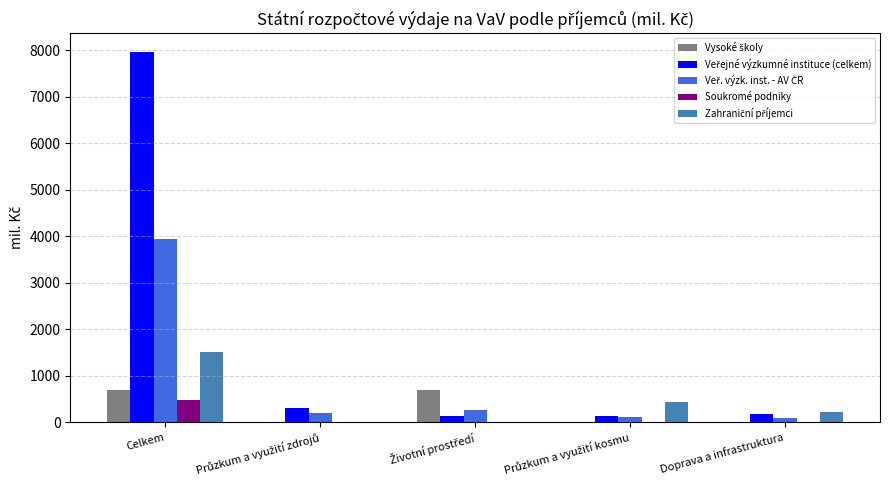

At which category is the sum across all series the highest?

Celkem